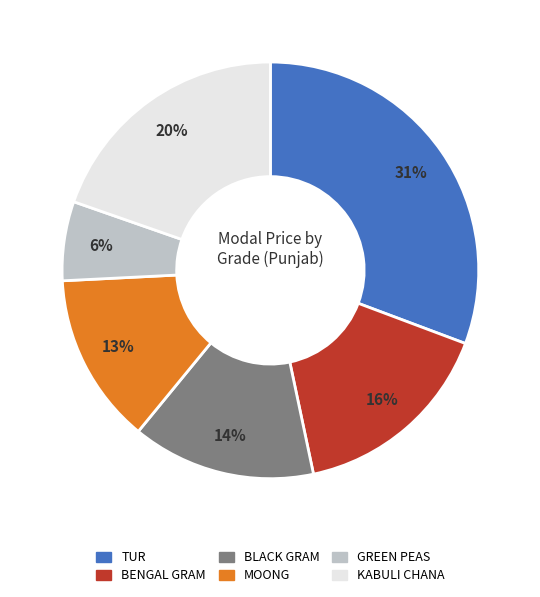

How many slices are in this pie chart?

6